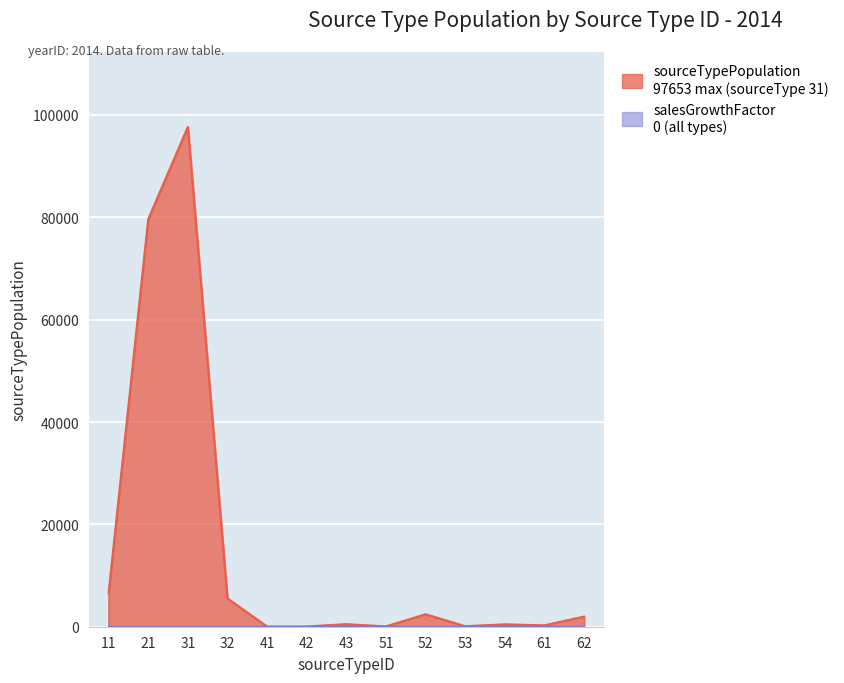

Rank the categories by value from lowest to highest.

41, 42, 51, 53, 61, 54, 43, 62, 52, 32, 11, 21, 31